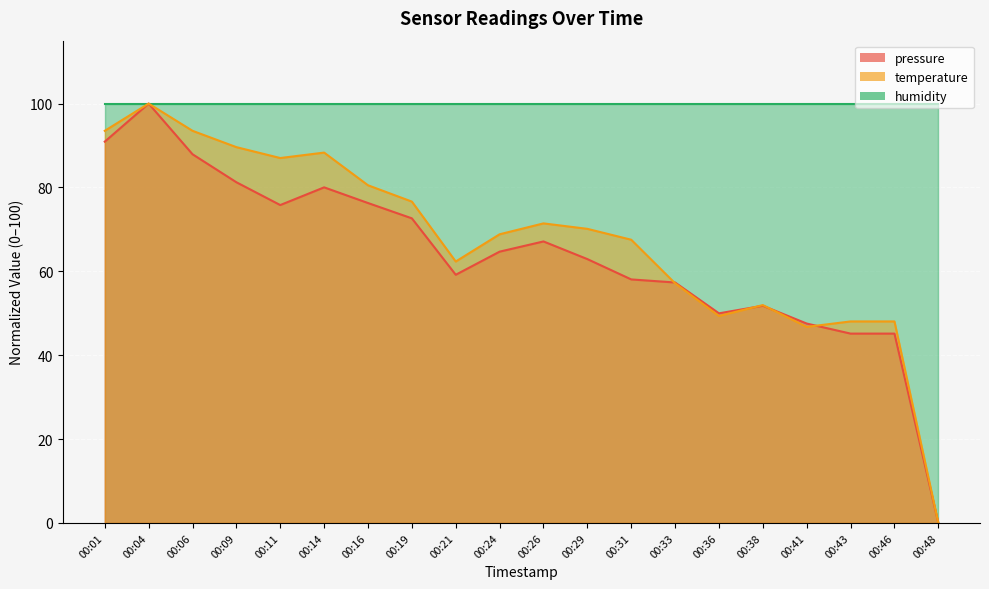

True or false: pressure has more than 2 points higher than both neighbors.

True